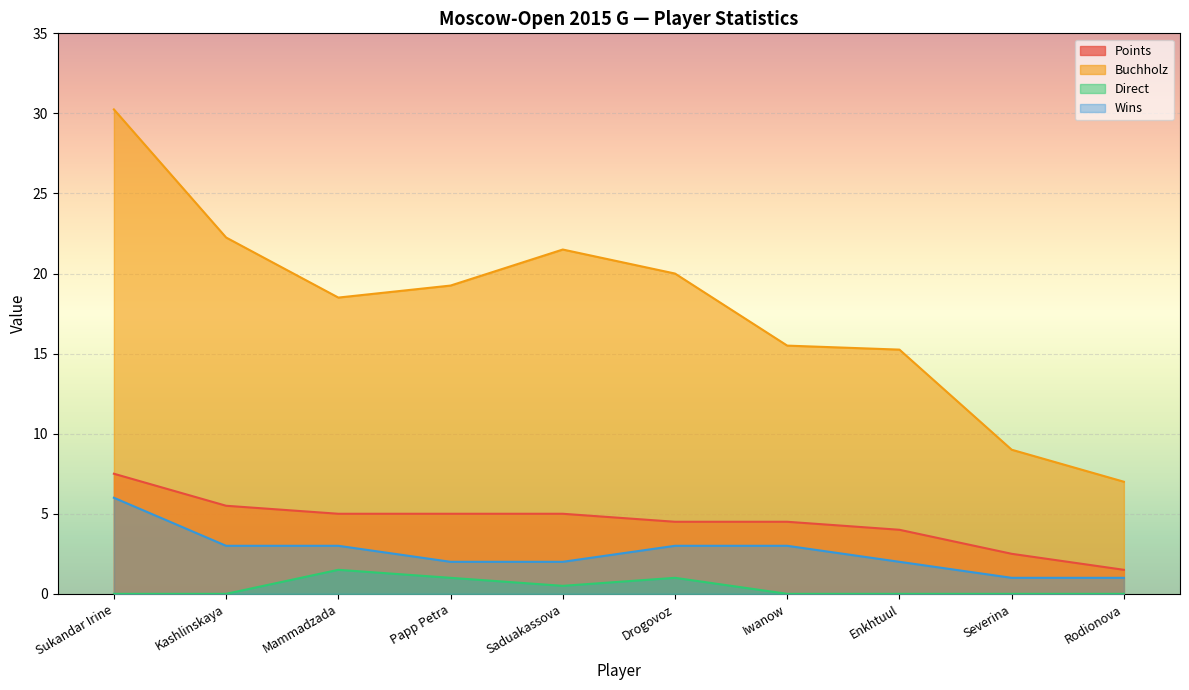

Which has a higher value, Papp Petra or Rodionova?

Papp Petra